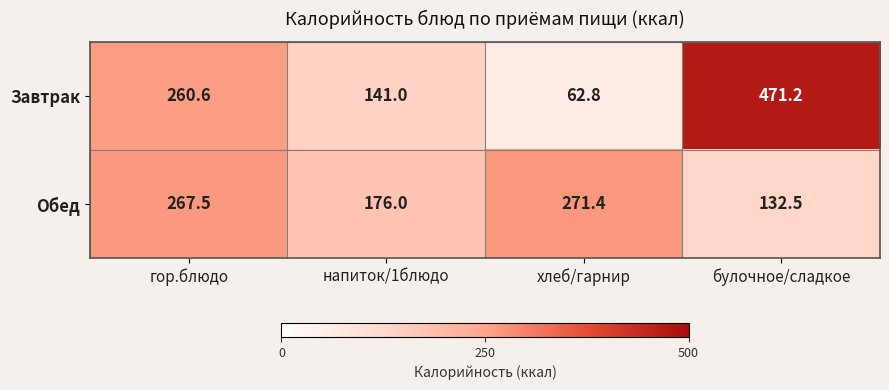

Is it true that Завтрак equals 30.9 at напиток/1блюдо?

False